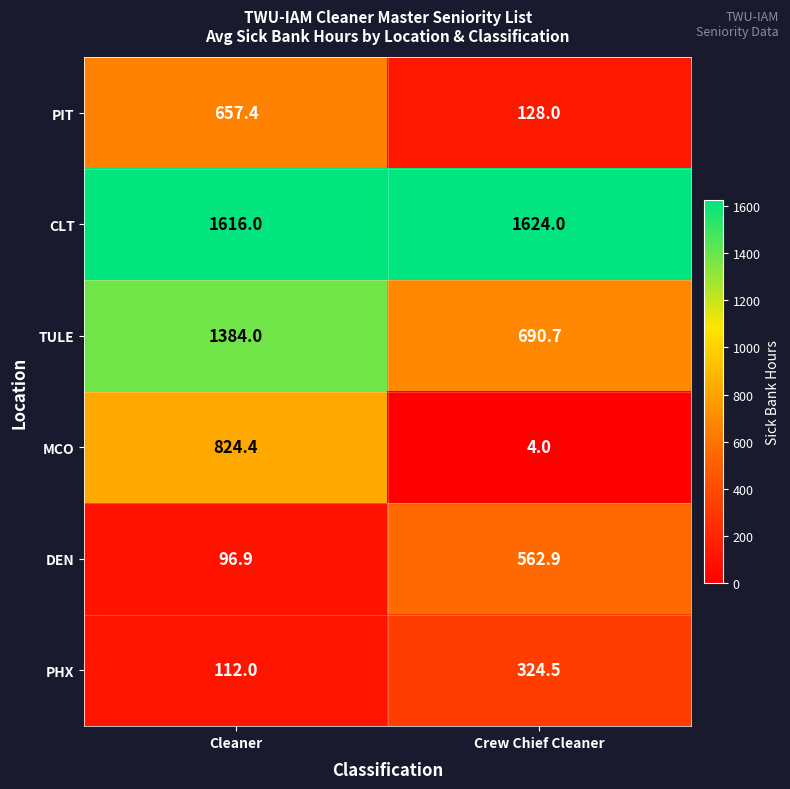

Is the value of PHX at Crew Chief Cleaner greater than the value of DEN at Crew Chief Cleaner?

No